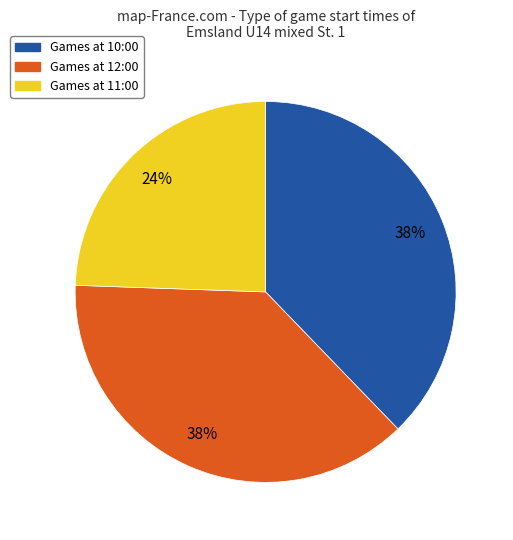

Is there any slice that represents more than half of the pie?

No